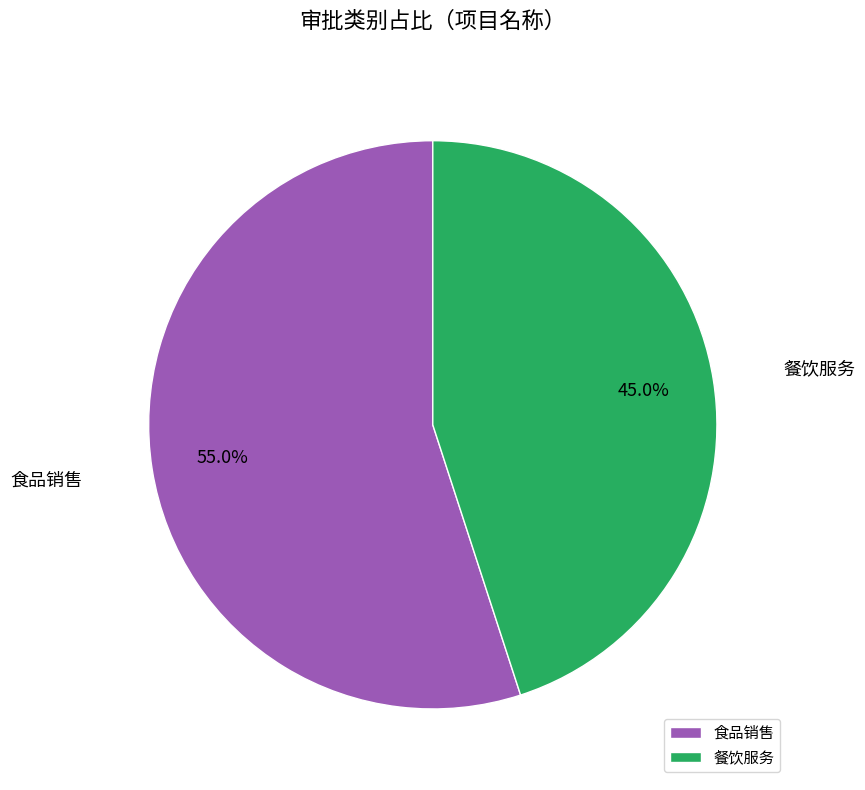

Between 餐饮服务 and 食品销售, which is larger?

食品销售